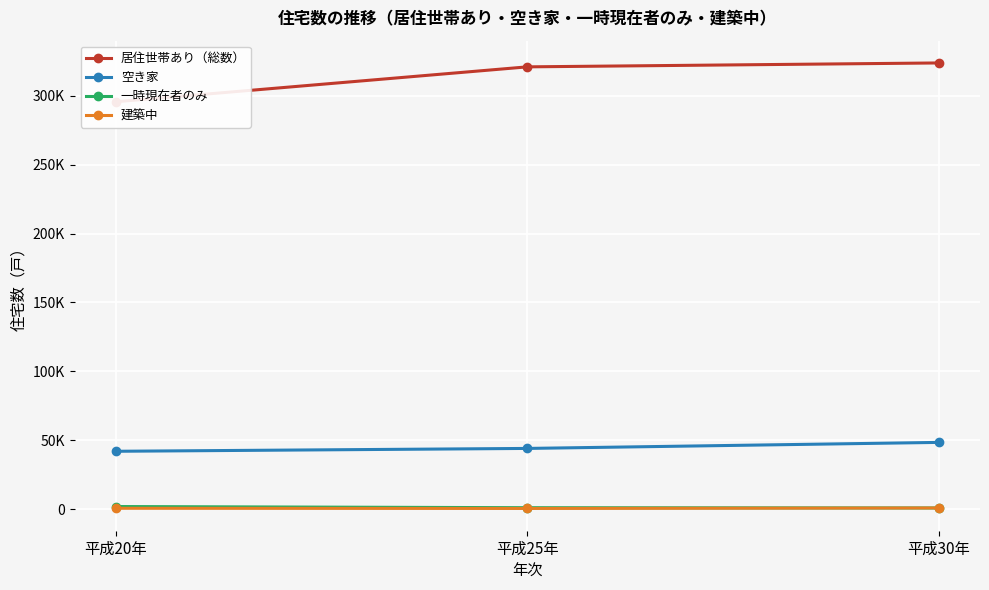

Is it true that 居住世帯あり（総数） equals 179158 at 平成20年?

False